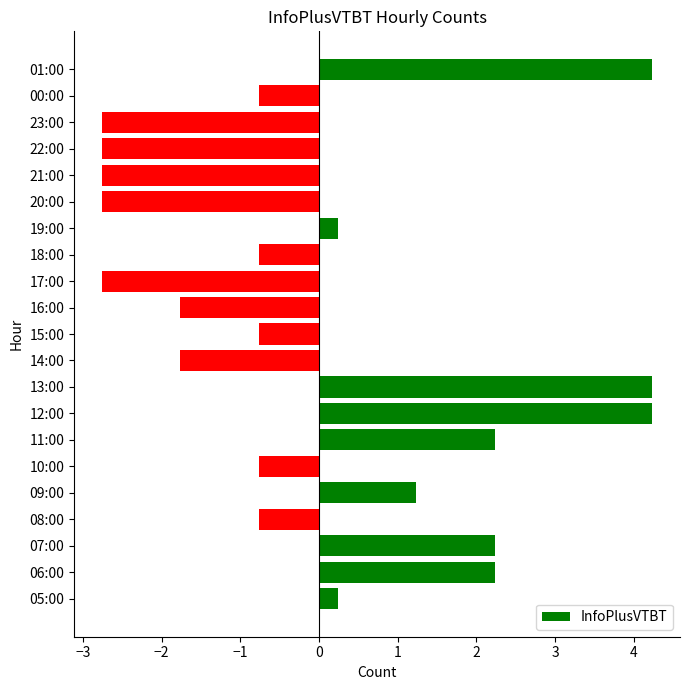

What is the difference between the maximum and minimum values?

7.0